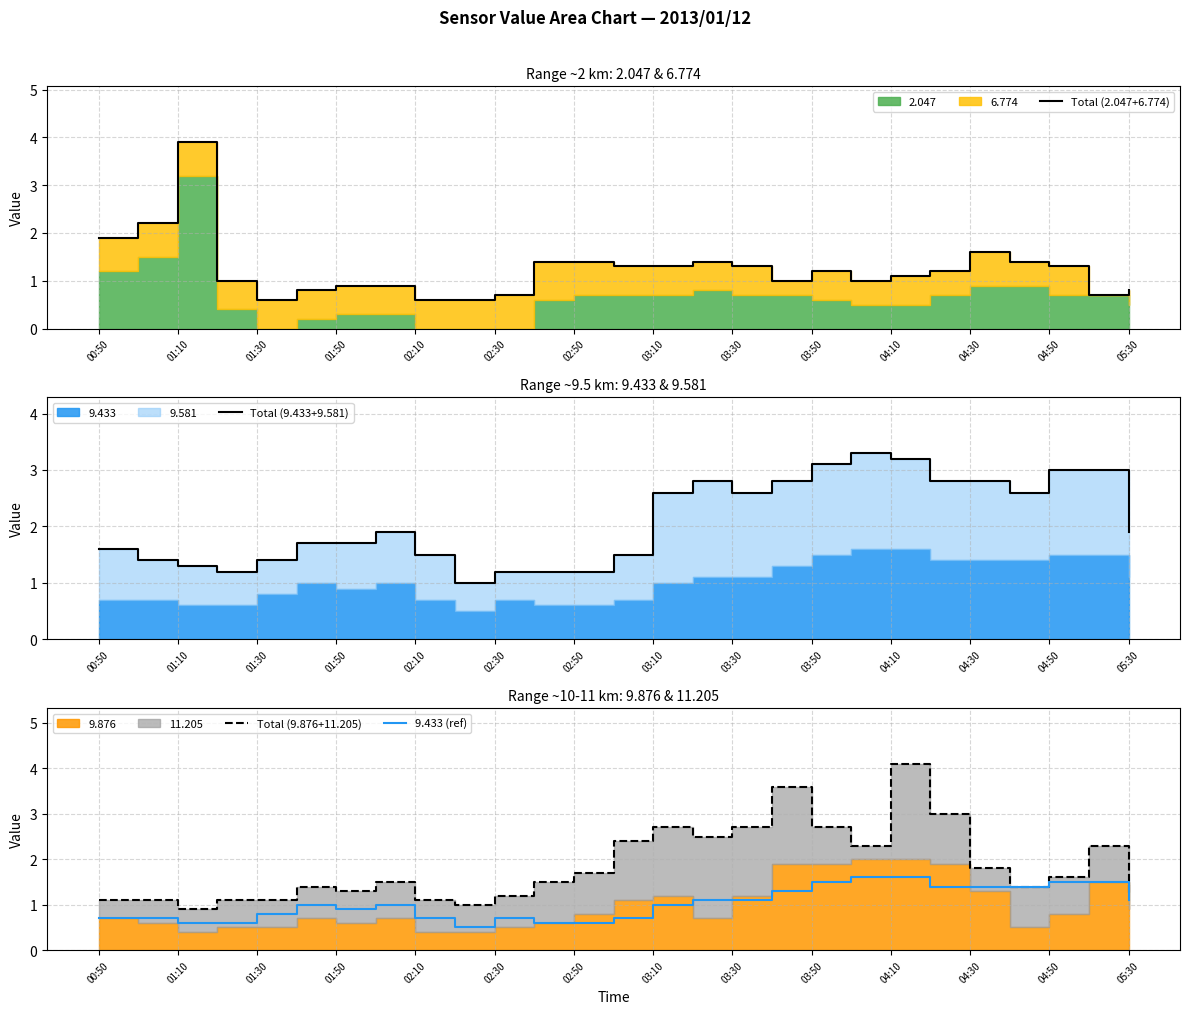

The value of 9.433 (ref) at 01:30 is 1.2. True or false?

False